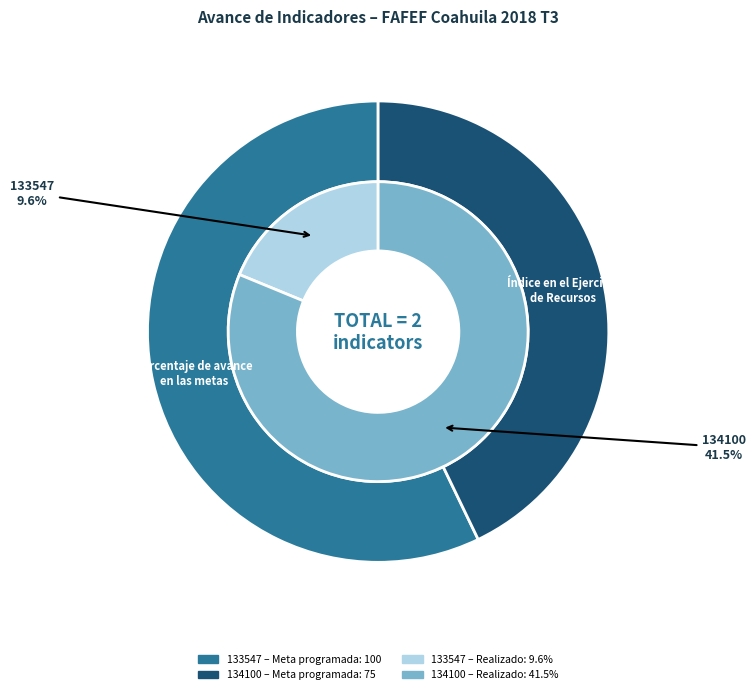

Which series changed the most between 0 and 1?

outer